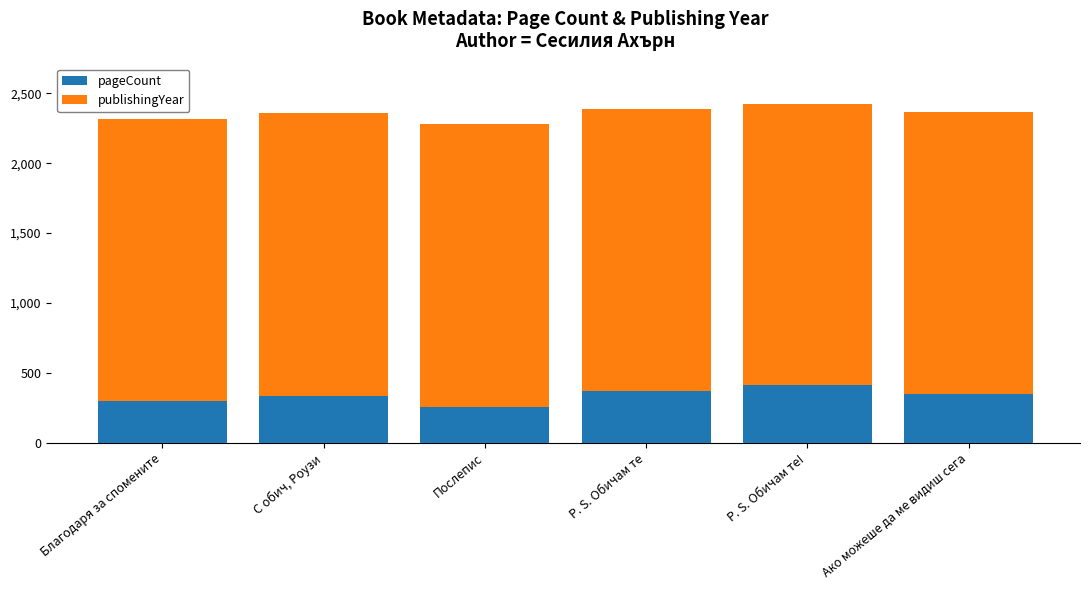

What is the difference between the maximum and minimum values in the pageCount series?

160